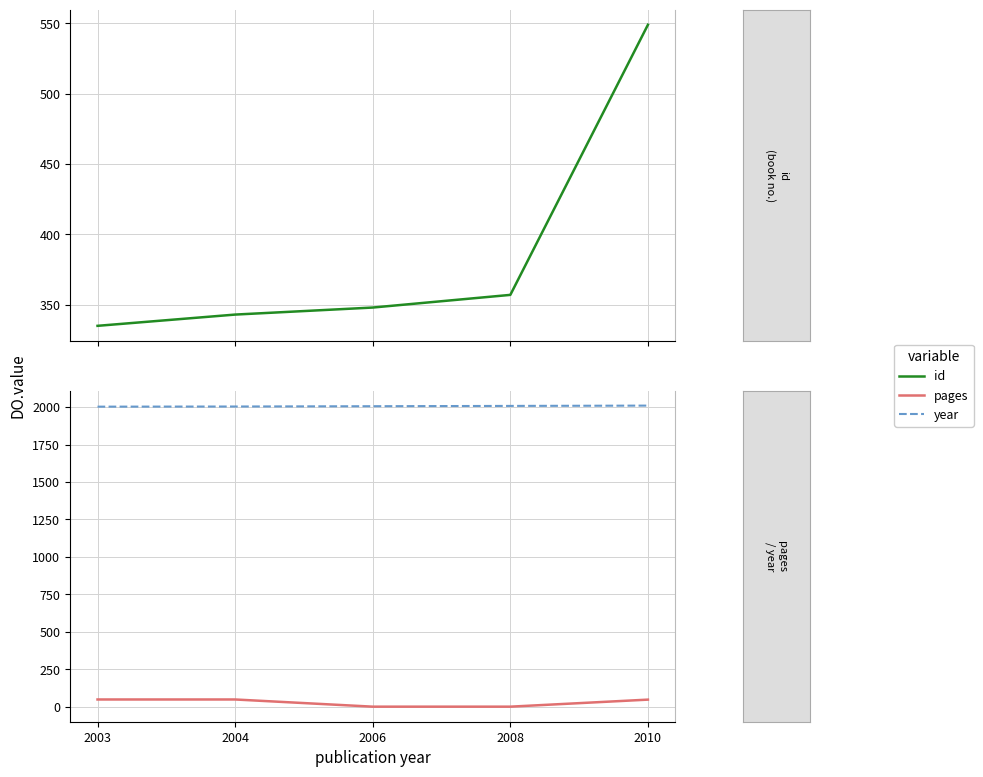

The pages series shows 24 at 2010. True or false?

False